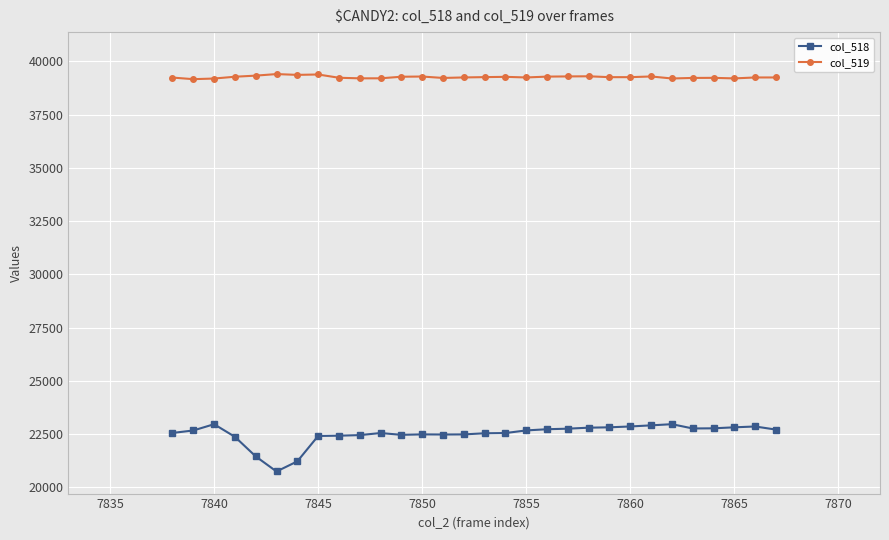

True or false: col_518 has more than 0 points higher than both neighbors.

True